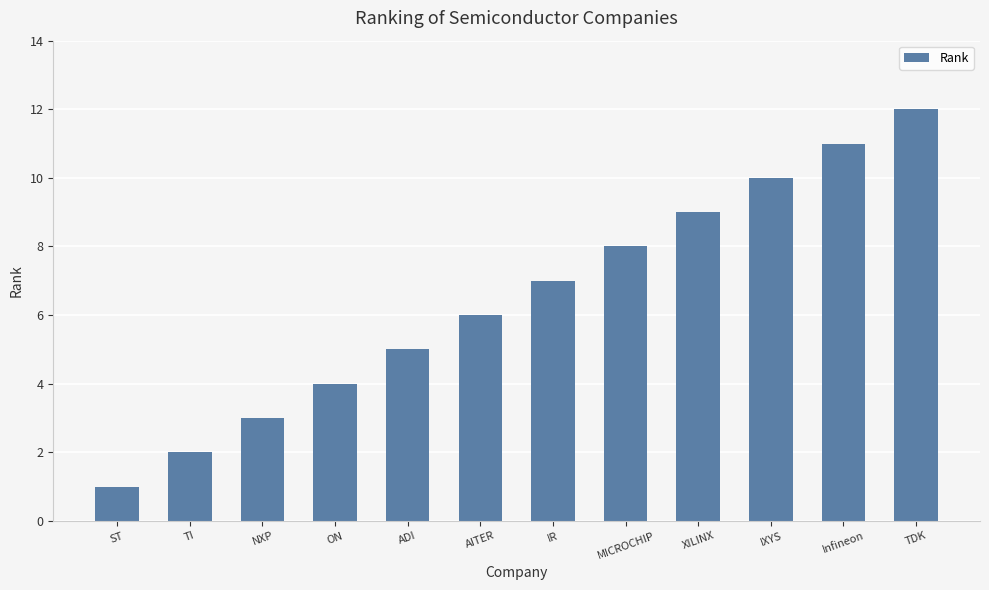

The value at AITER is 10. True or false?

False